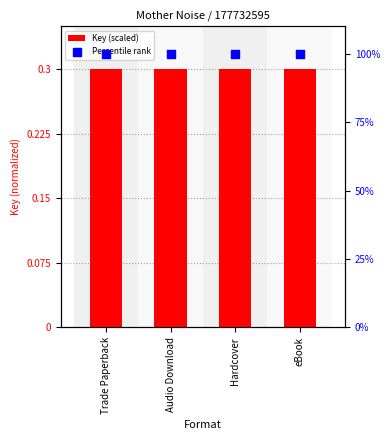

Which series reaches the maximum Y coordinate?

Percentile rank